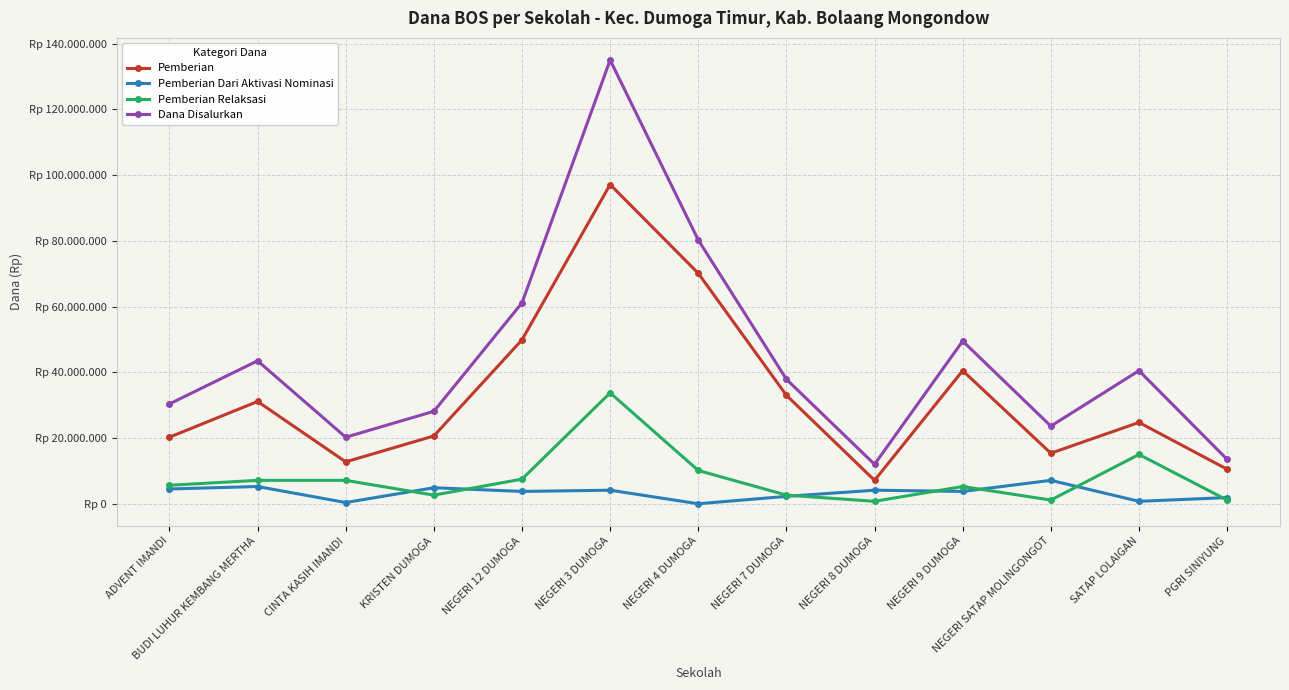

Where does the Dana Disalurkan series first go above 37875000?

BUDI LUHUR KEMBANG MERTHA